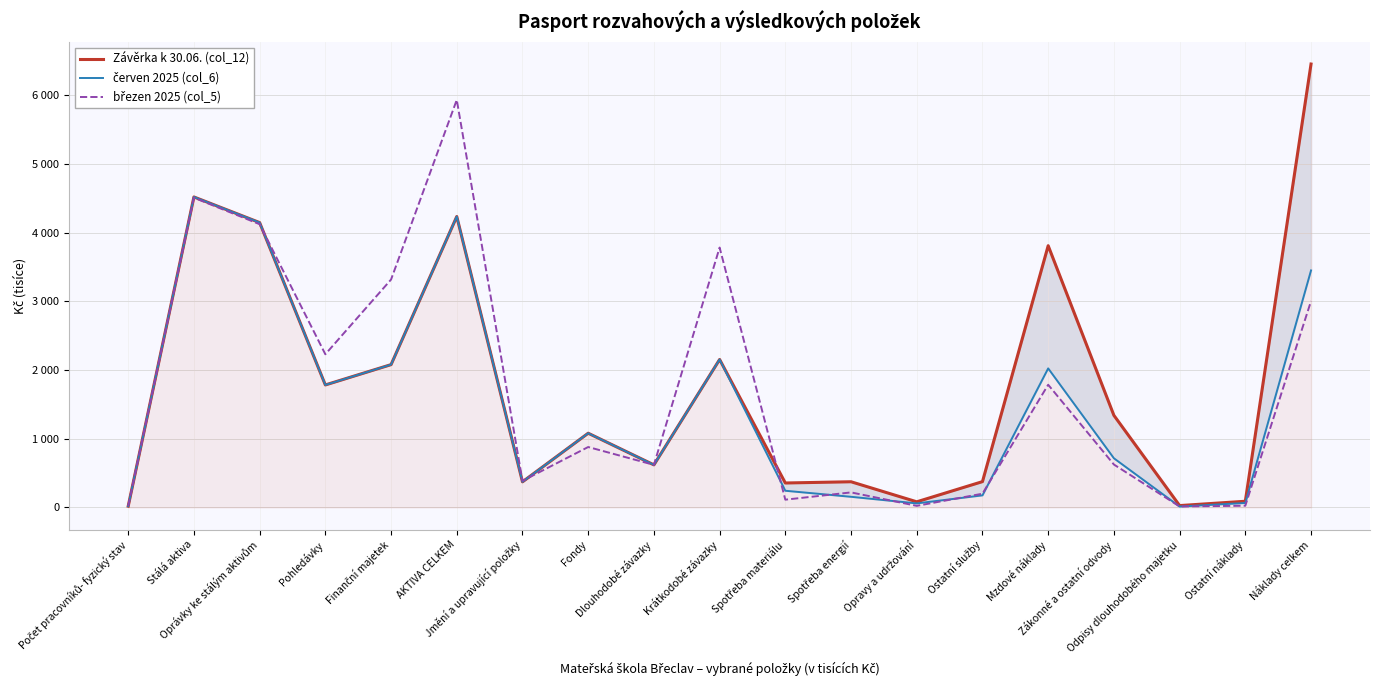

How many data points does each series have?

19